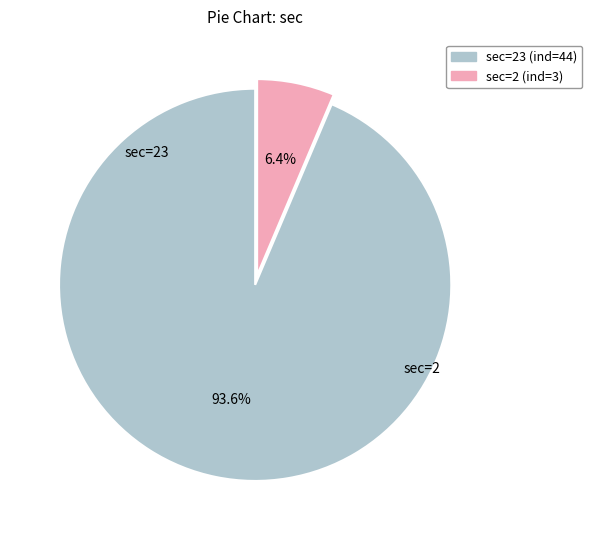

Which has a higher value, sec=2 (ind=3) or sec=23 (ind=44)?

sec=23 (ind=44)